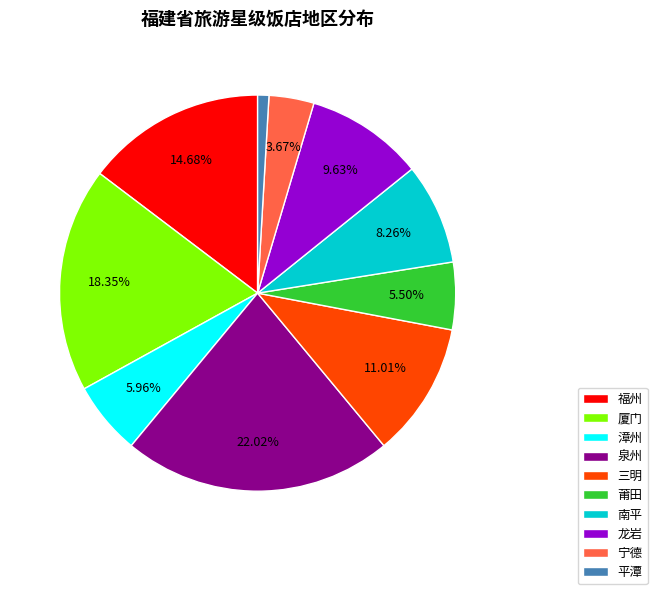

The 漳州 slice represents 6% of the pie. True or false?

True